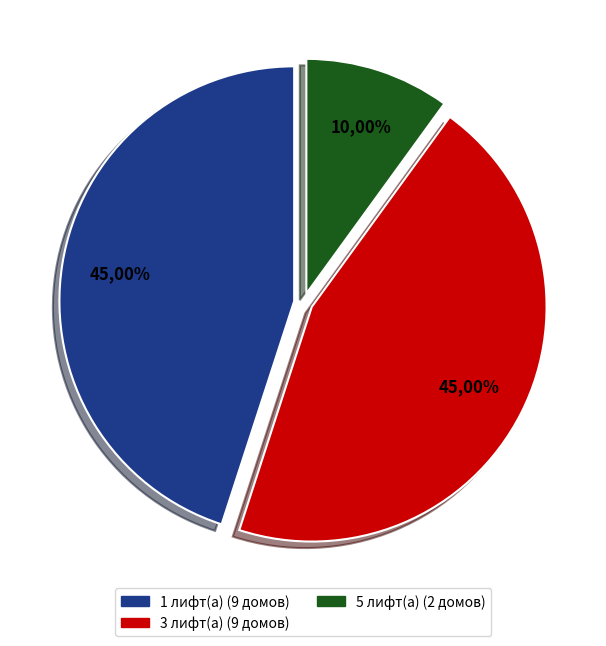

Is 126 the majority of the pie?

No